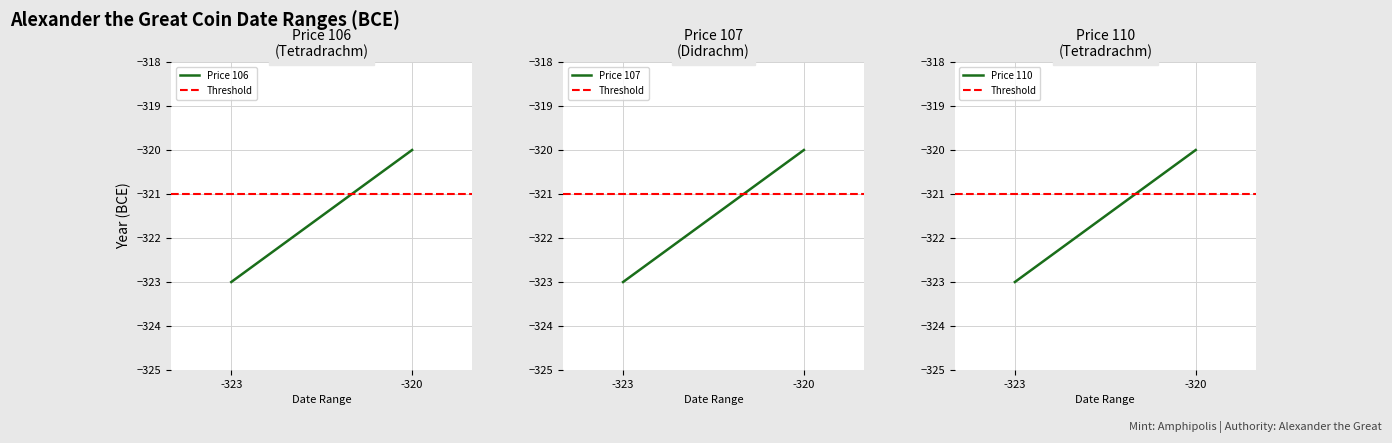

What are all the series names shown in the legend?

Price 106, Threshold, Price 107, Price 110